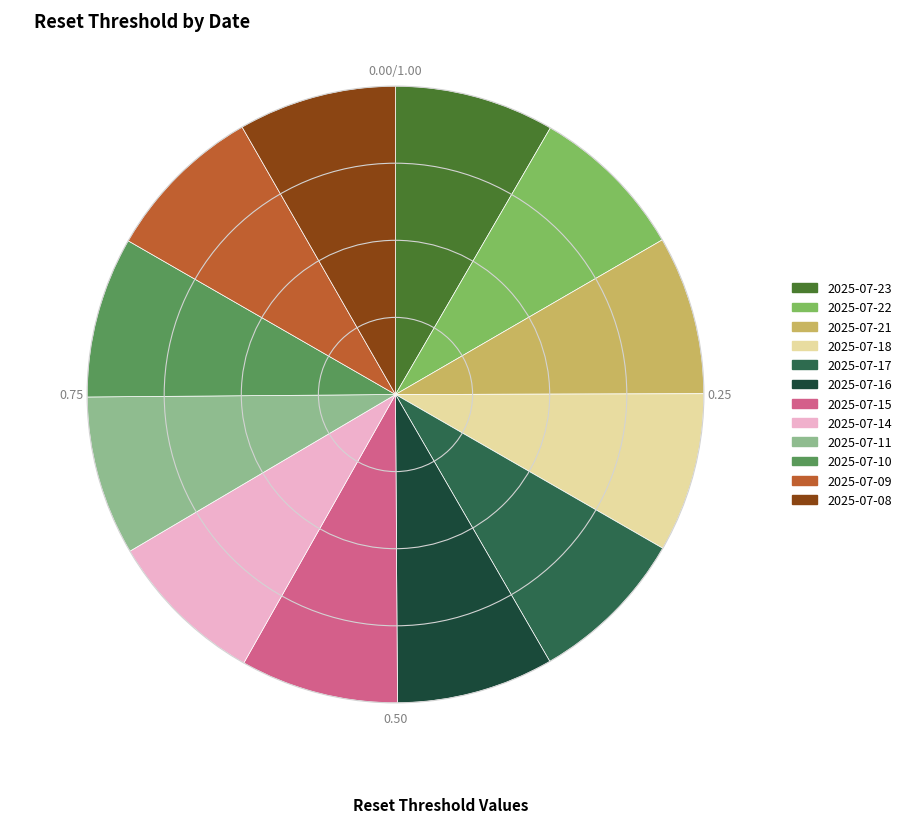

Is there any slice that represents more than half of the pie?

No